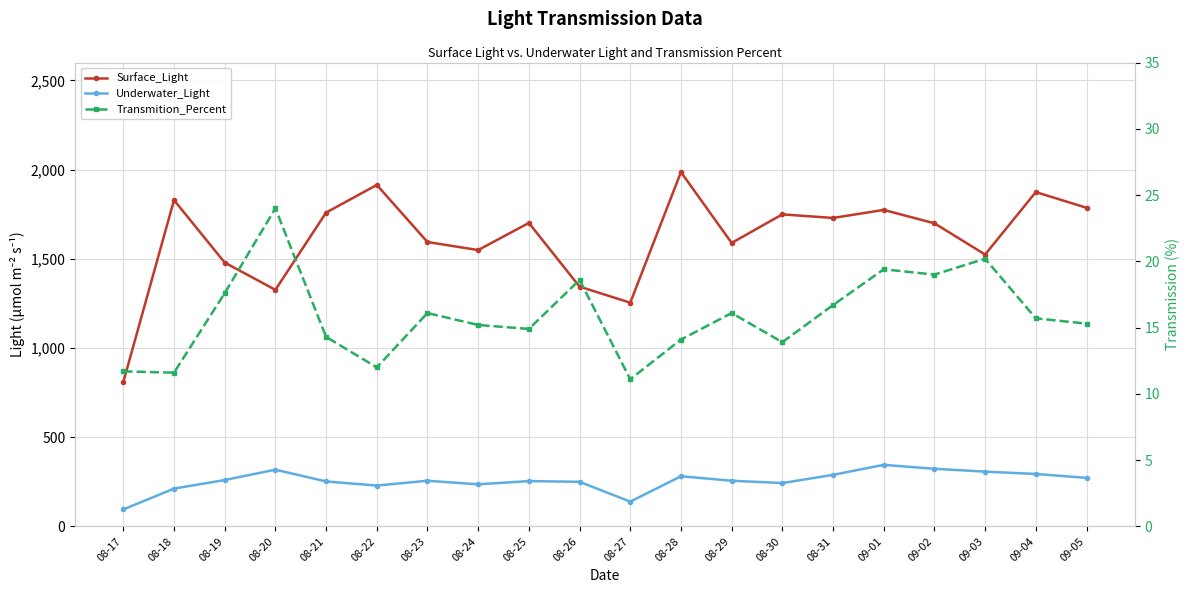

Does the chart have visible grid lines?

Yes